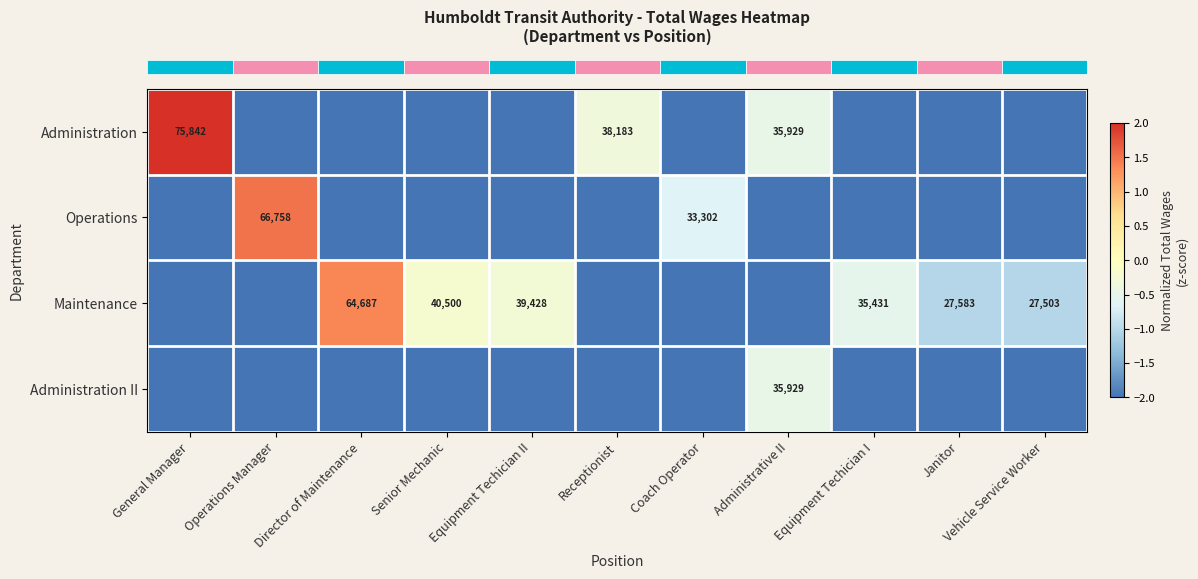

What is the spread (max minus min) of values at Senior Mechanic?

2.6